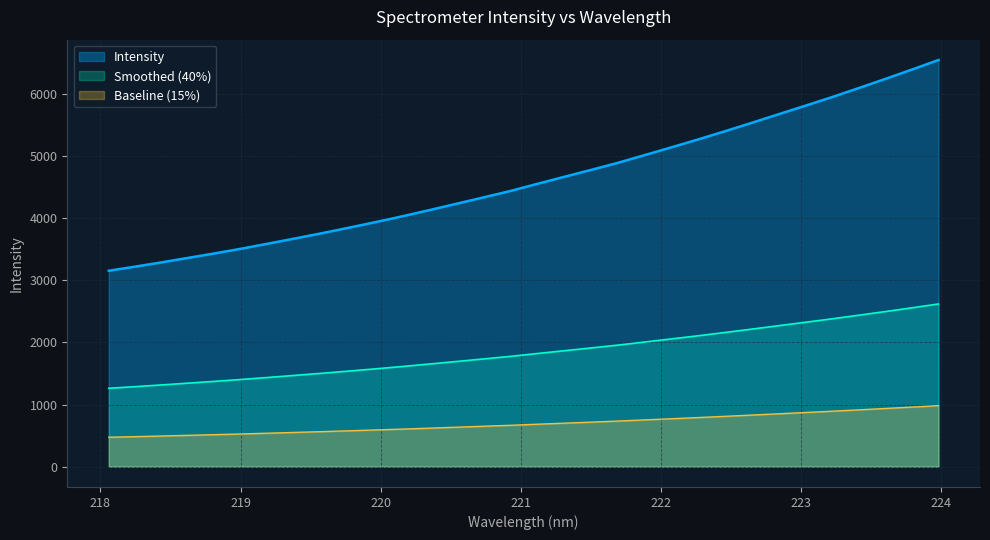

Is it true that the value at 221.6902 is 7084.9?

False